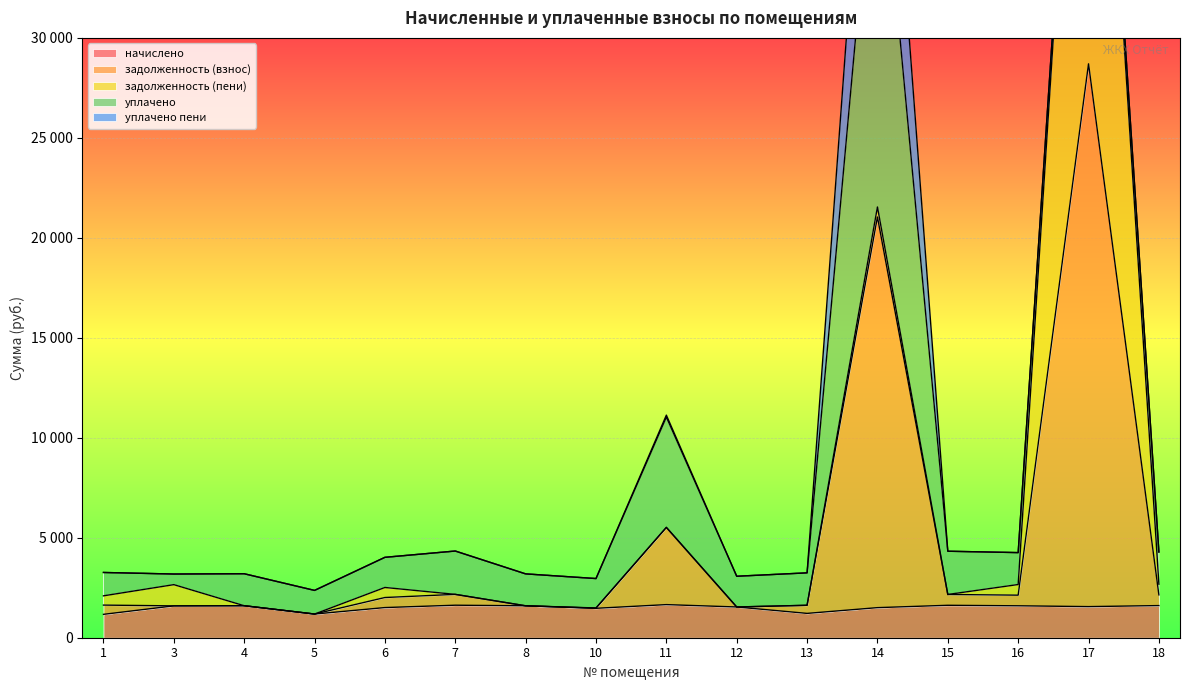

Between 8 and 10, which series saw the biggest shift?

начислено